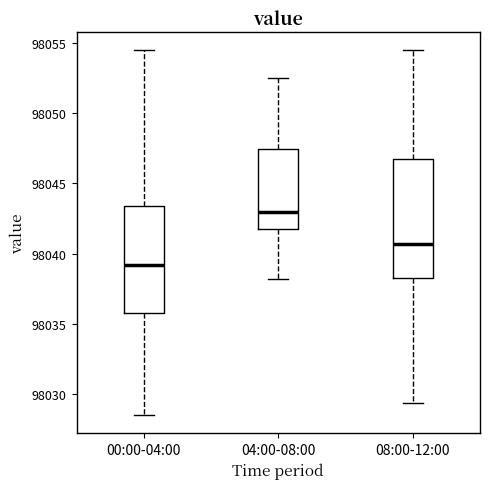

Which box's median line is the highest?

04:00-08:00